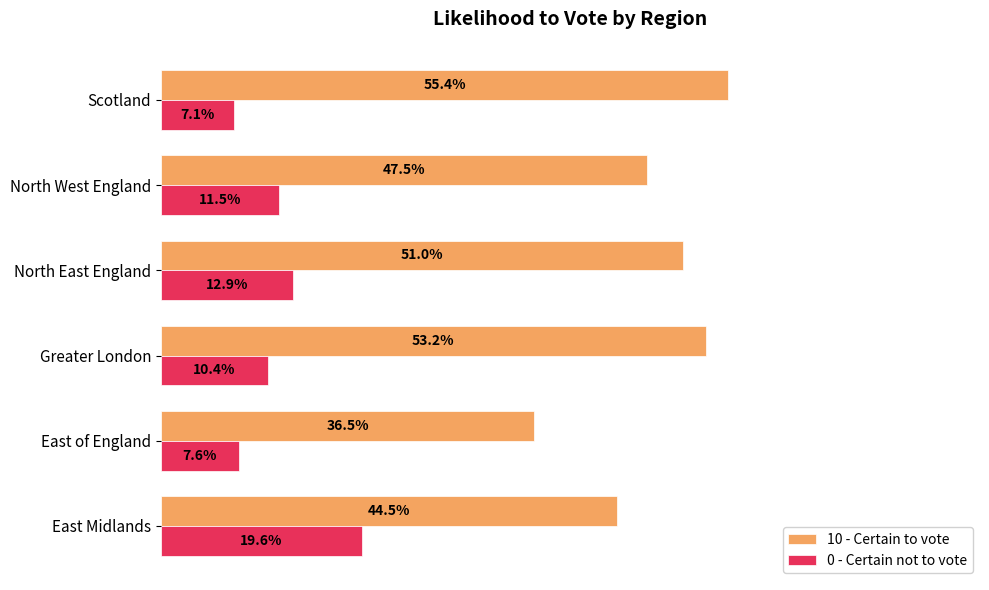

At which category is the sum across all series the highest?

East Midlands